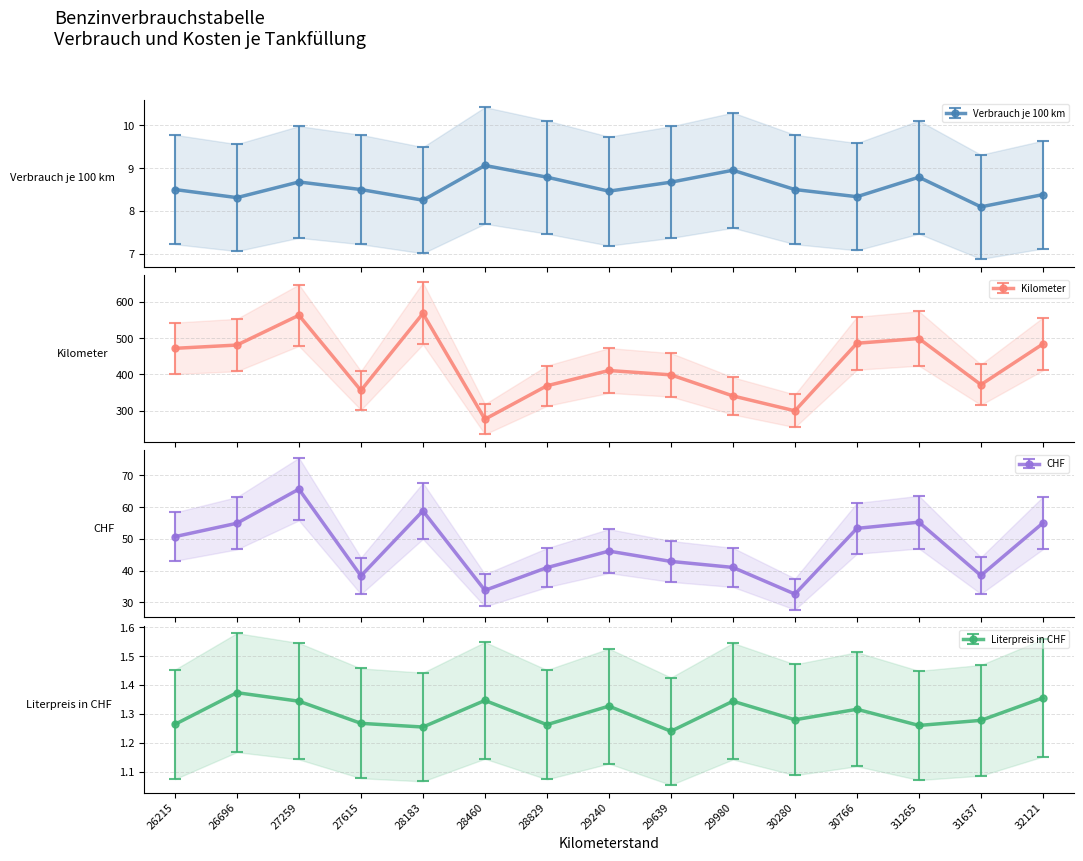

What are all the series names shown in the legend?

Verbrauch je 100 km, Kilometer, CHF, Literpreis in CHF